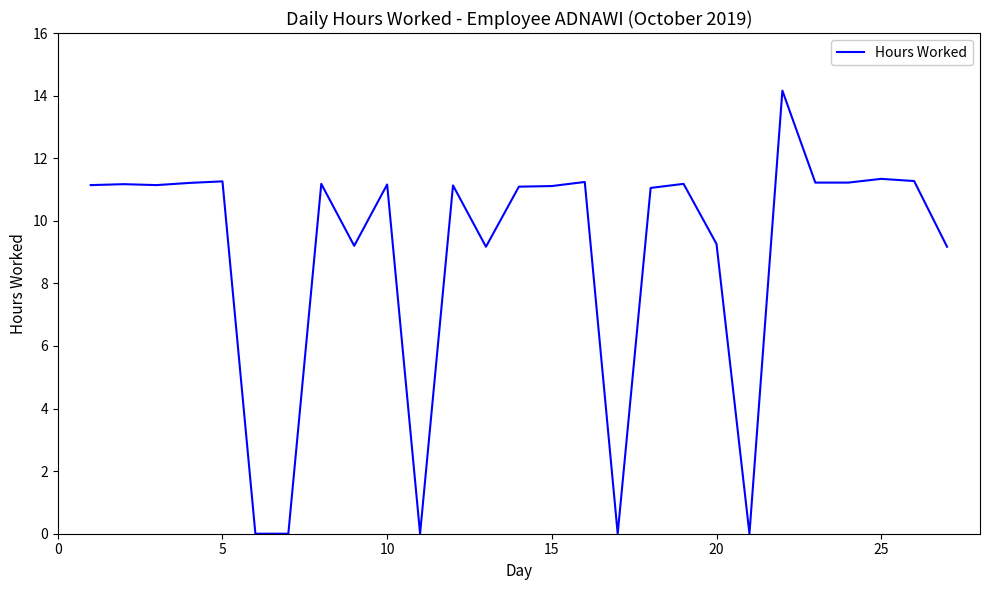

What is the greatest value displayed?

14.2